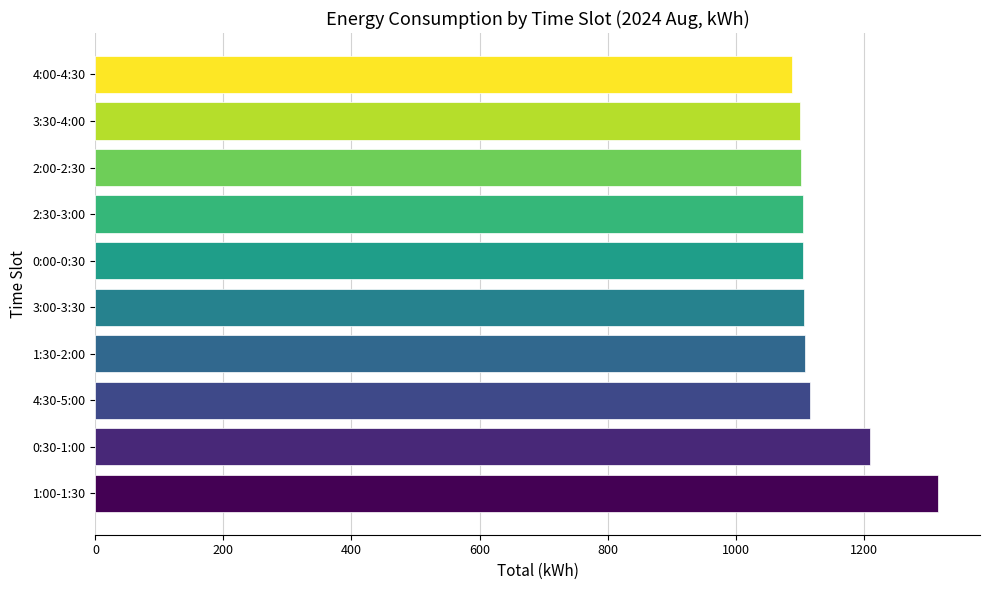

What is the ratio of the value at 0:30-1:00 to the value at 4:00-4:30?

1.1